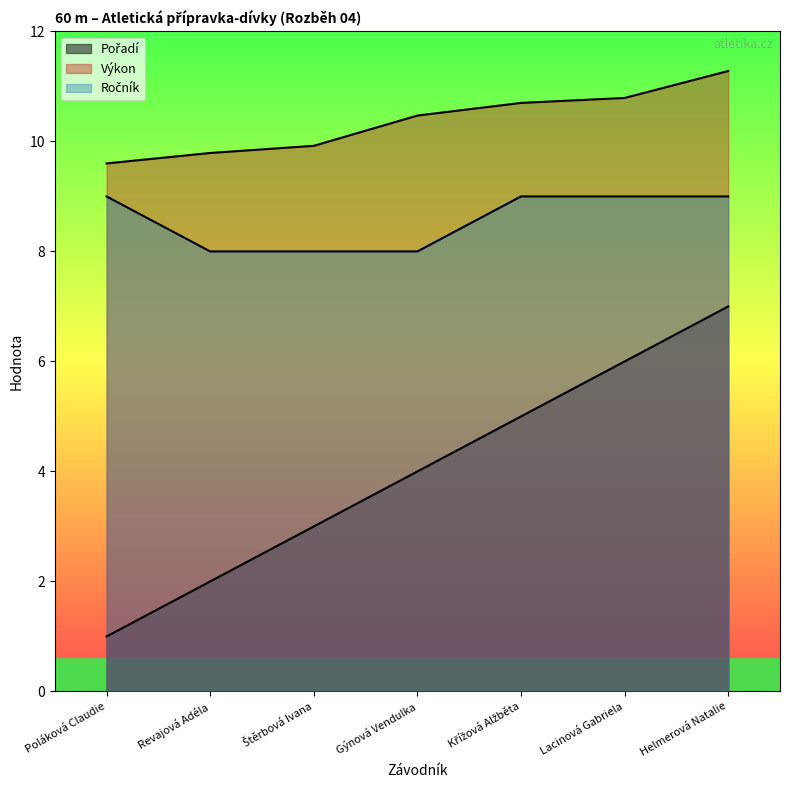

Between Poláková Claudie and Revajová Adéla, which is larger?

Revajová Adéla